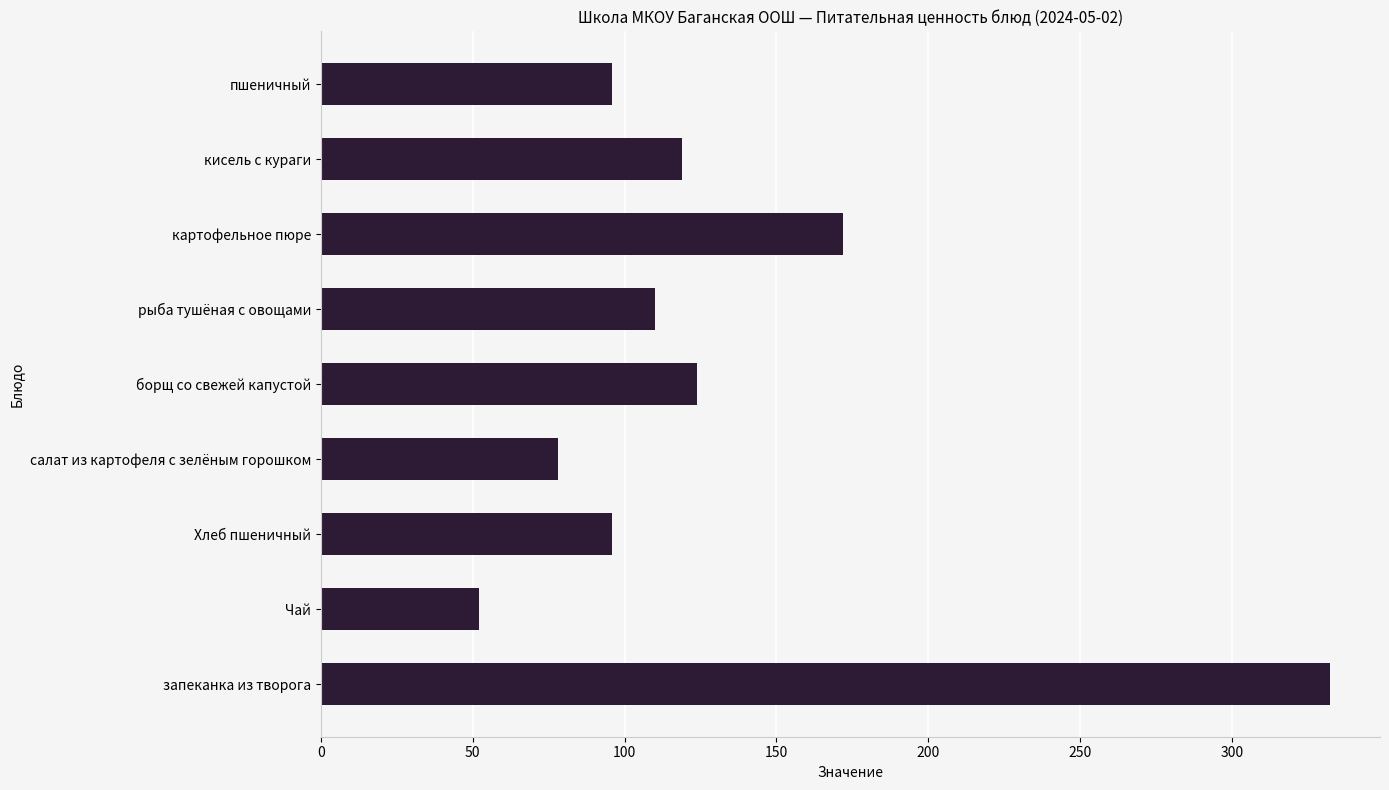

Which label corresponds to the smallest value in the chart?

Чай